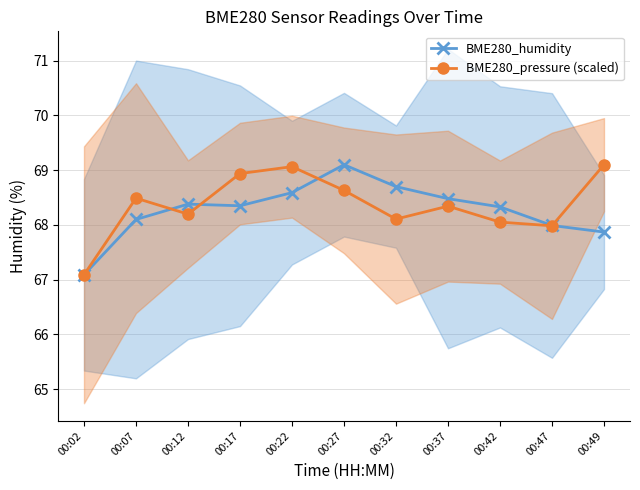

Which series has the largest total across all categories?

BME280_pressure (scaled)